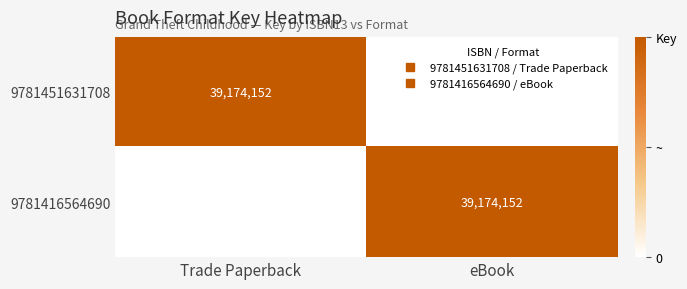

At which category is the sum across all series the highest?

Trade Paperback